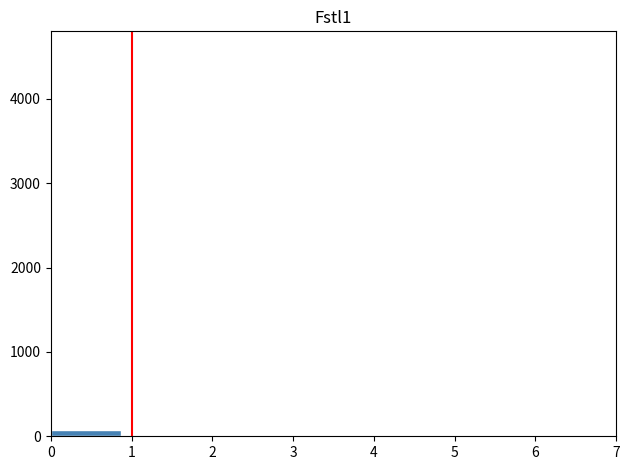

Reading left to right, transcribe this chart: for each bar, give the range it covers on the x-axis and its height. Neither the bar edges nor the heights are printed on the chart, so give them approximately, as read against the axes.

0.0 to 0.9: under 100
0.9 to 1.8: 0
1.8 to 2.6: 0
2.6 to 3.5: 0
3.5 to 4.4: 0
4.4 to 5.3: 0
5.3 to 6.1: 0
6.1 to 7.0: 0